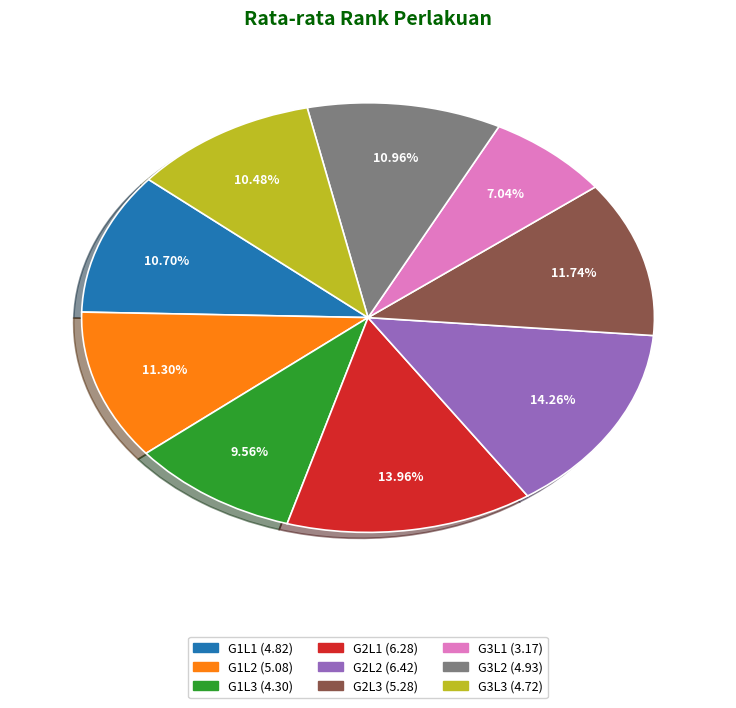

What percentage is the G1L1 slice, to the nearest percent?

11%